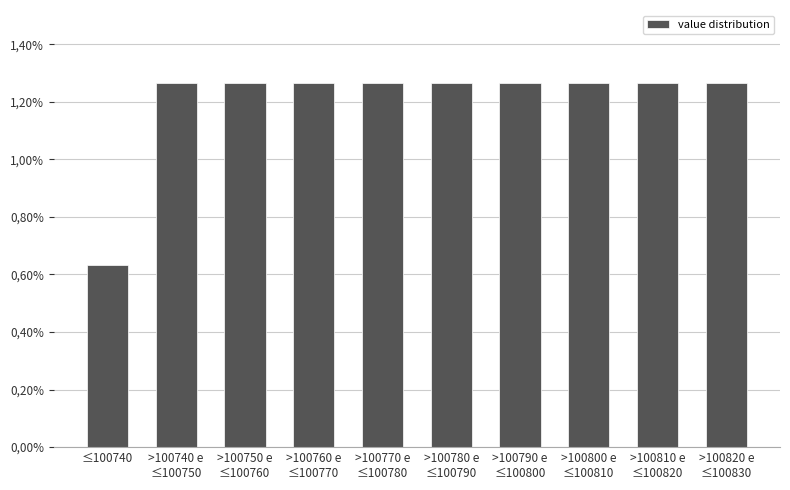

Does the chart contain any negative values?

No